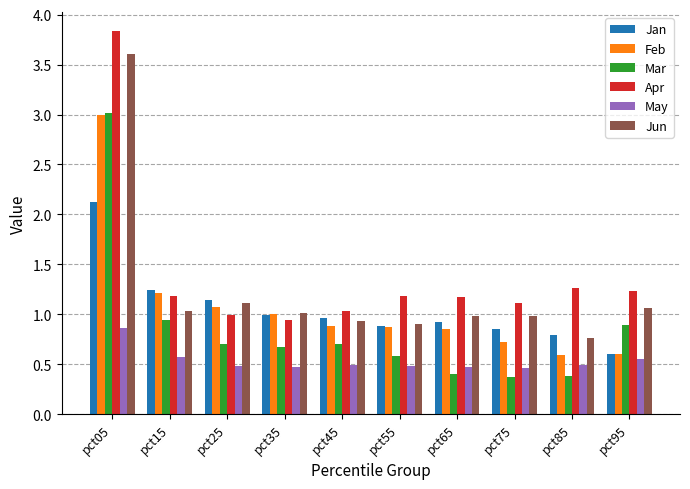

True or false: Apr has a value of 1.2 at pct55.

True